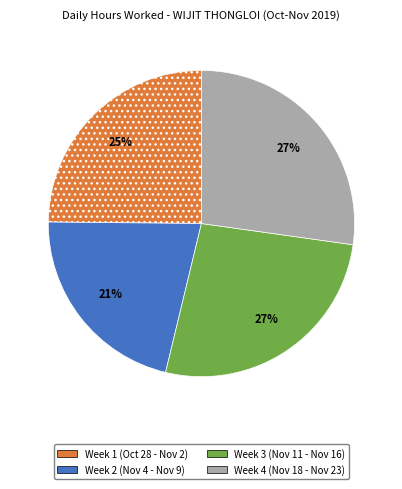

To the nearest percent, what is the difference between the largest and smallest slice percentages?

6%